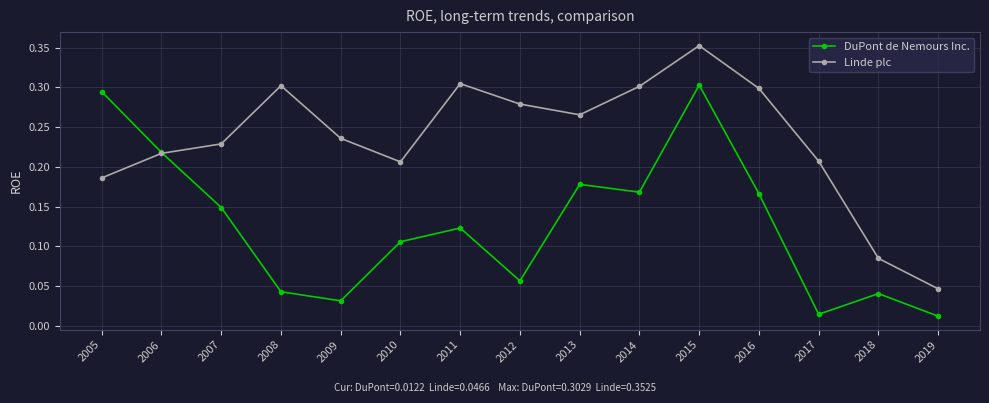

Is the value of Linde plc at 2006 greater than the value of DuPont de Nemours Inc. at 2018?

Yes